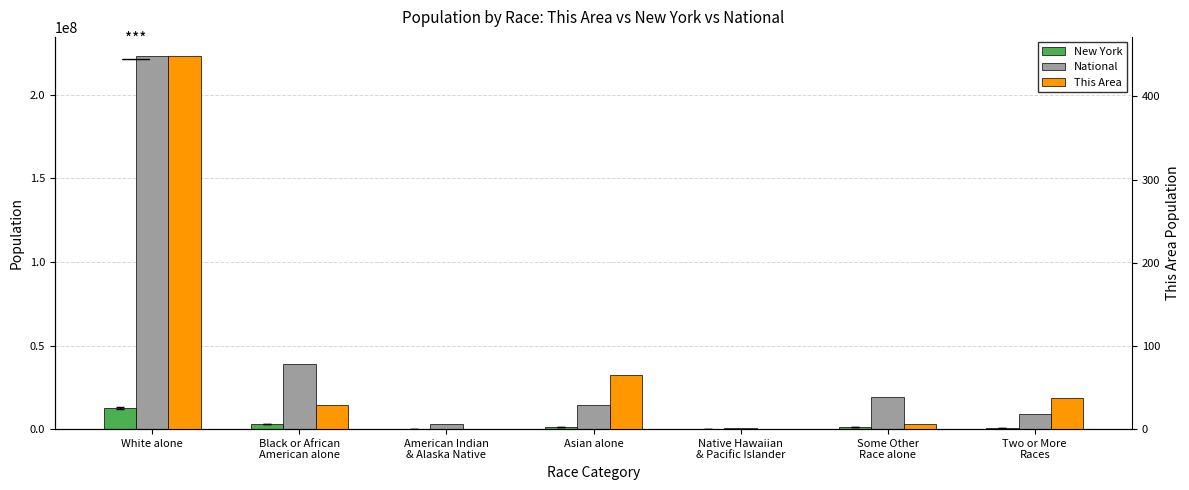

Reading left to right, extract all data points from this chart.

New York: 12740974	3073800	106906	1420244	8766	1441563	585849
National: 223553265	38929319	2932248	14674252	540013	19107368	9009073
This Area: 449	29	0	65	0	6	37